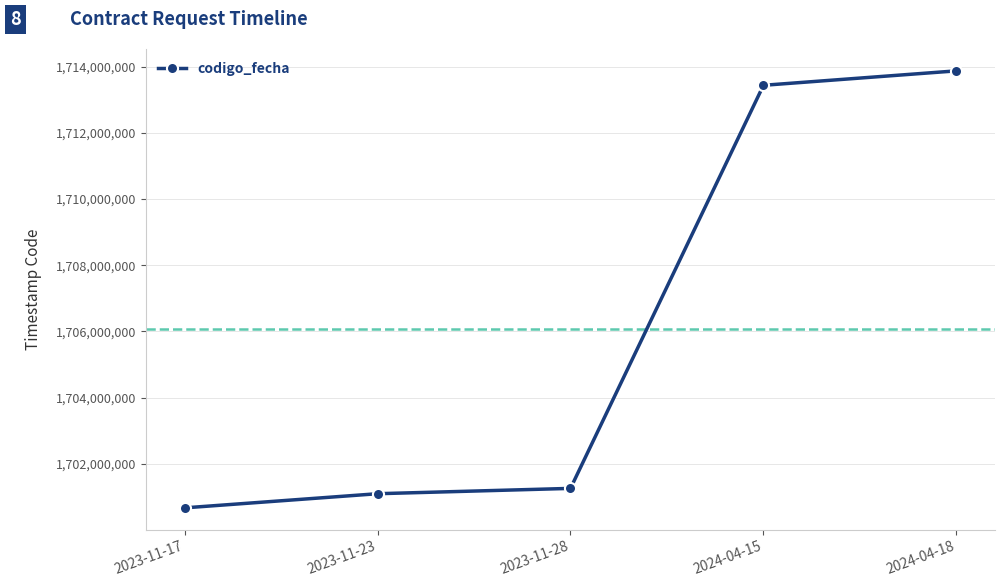

The chart shows a value of 933798645 at 2023-11-17. True or false?

False